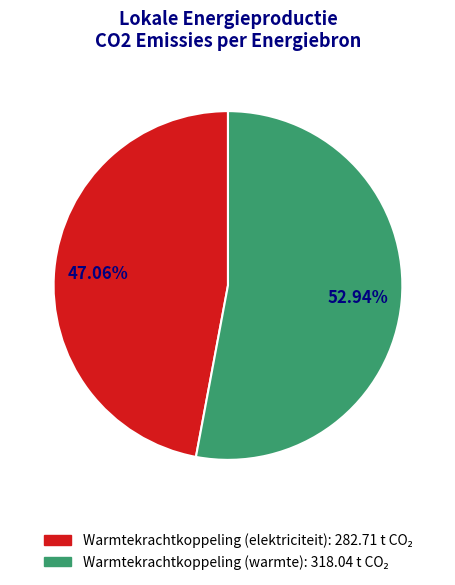

Does any single category account for the majority?

Yes